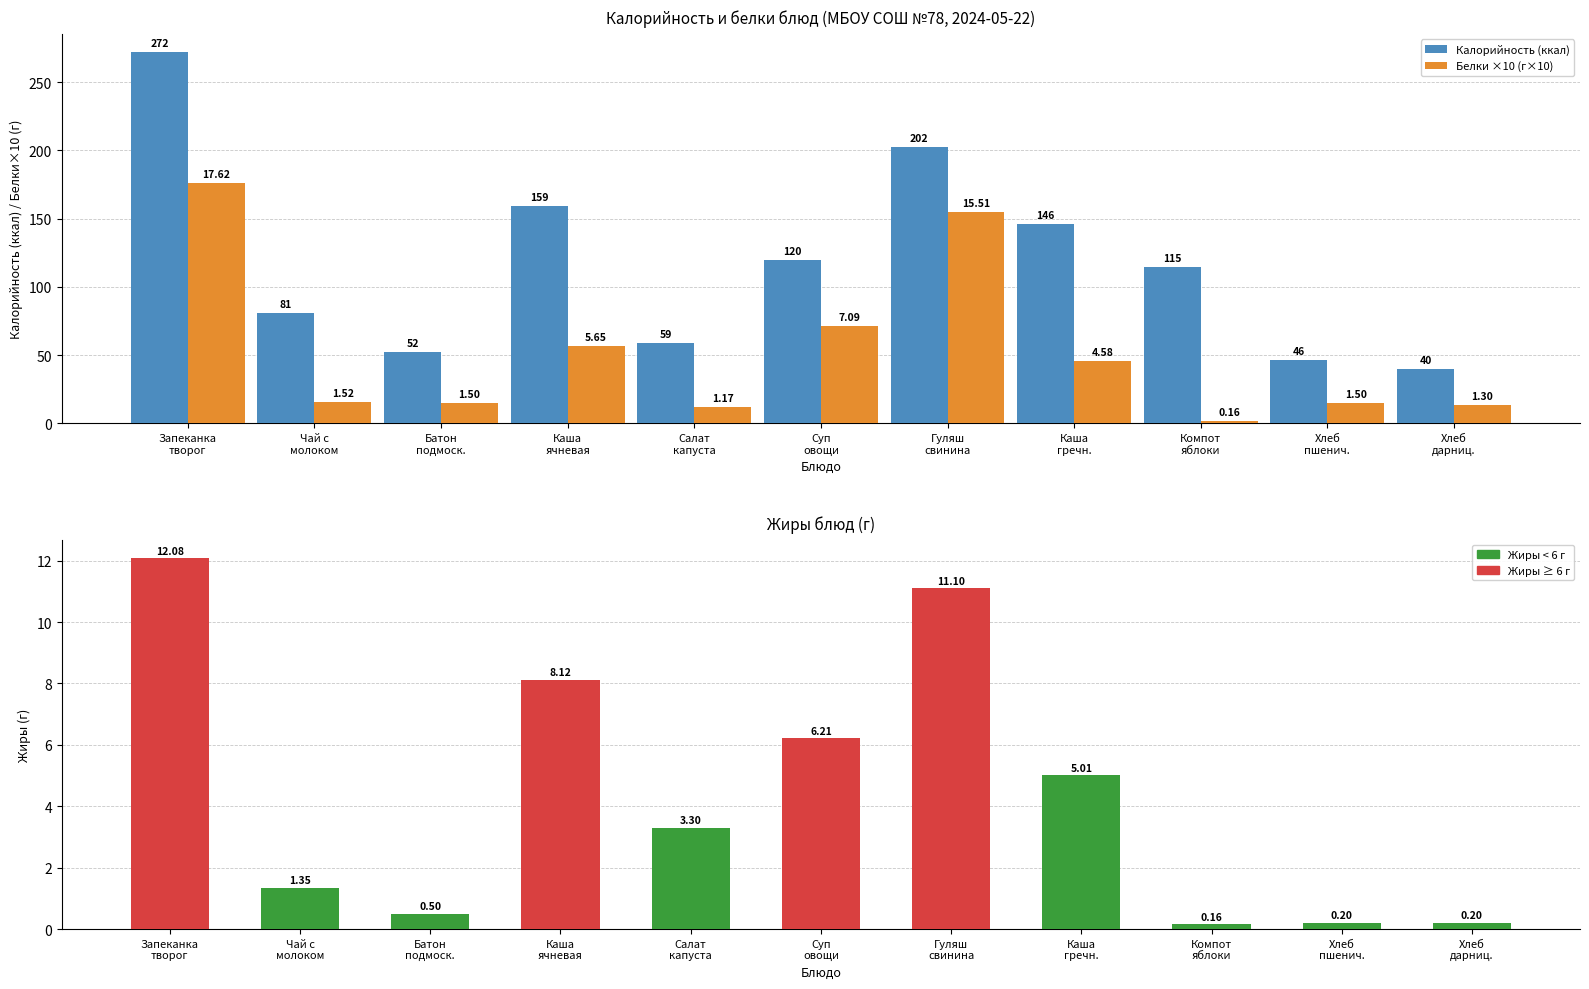

The value of Калорийность (ккал) at Гуляш
свинина is 202.4. True or false?

True